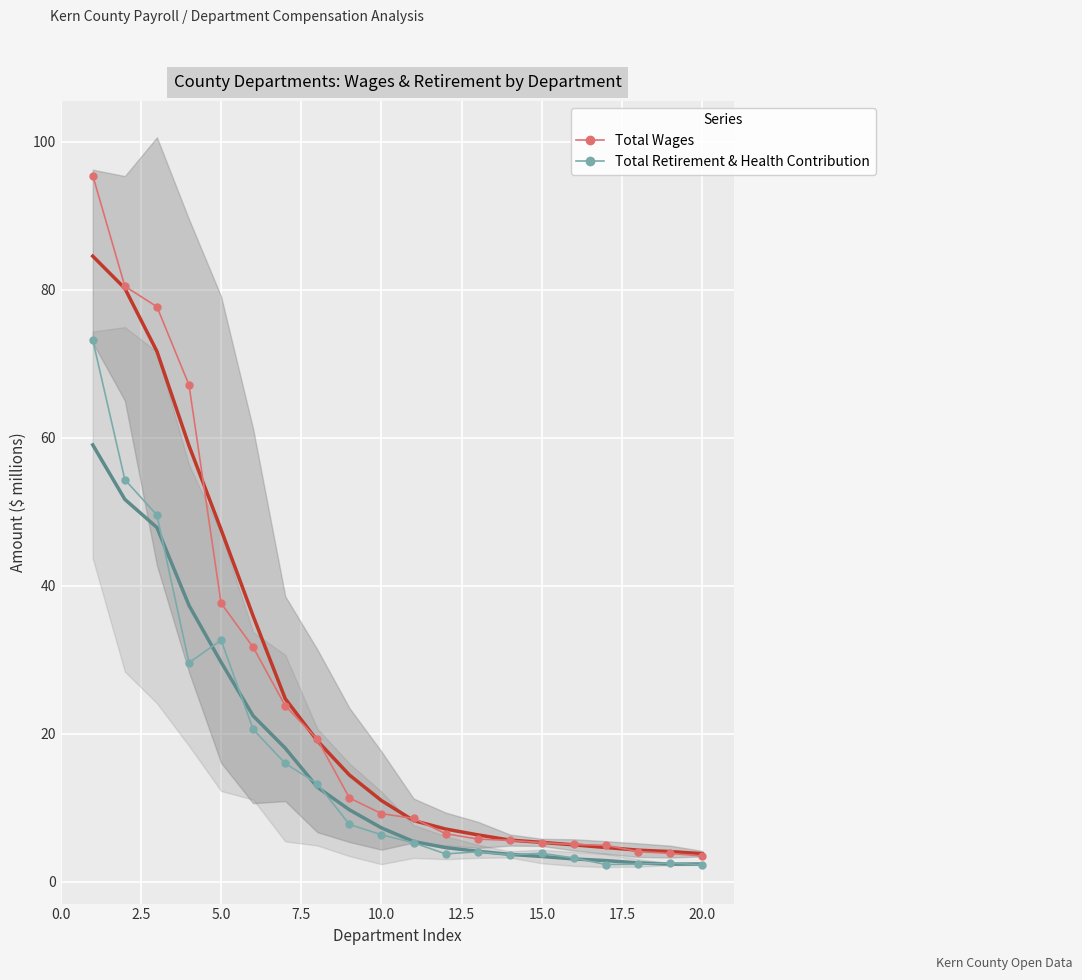

The Total Wages series shows 5.3 at 15.0. True or false?

True